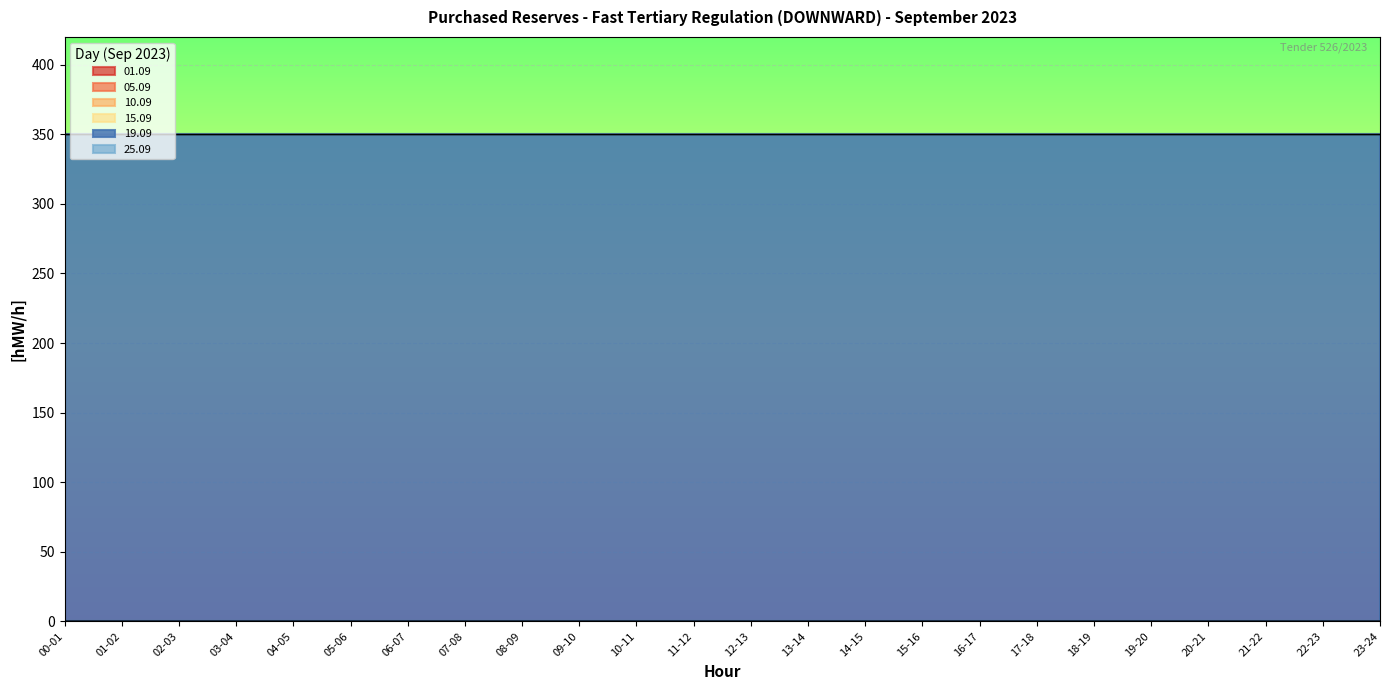

Which series has the largest range (max minus min)?

01.09